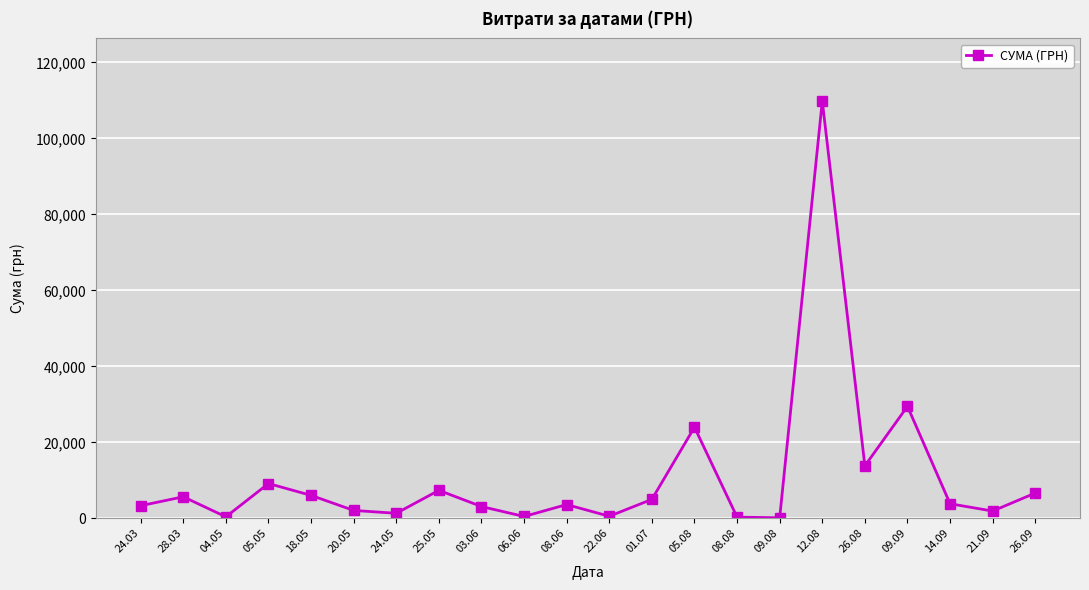

What is the maximum value shown in the chart?

109857.0